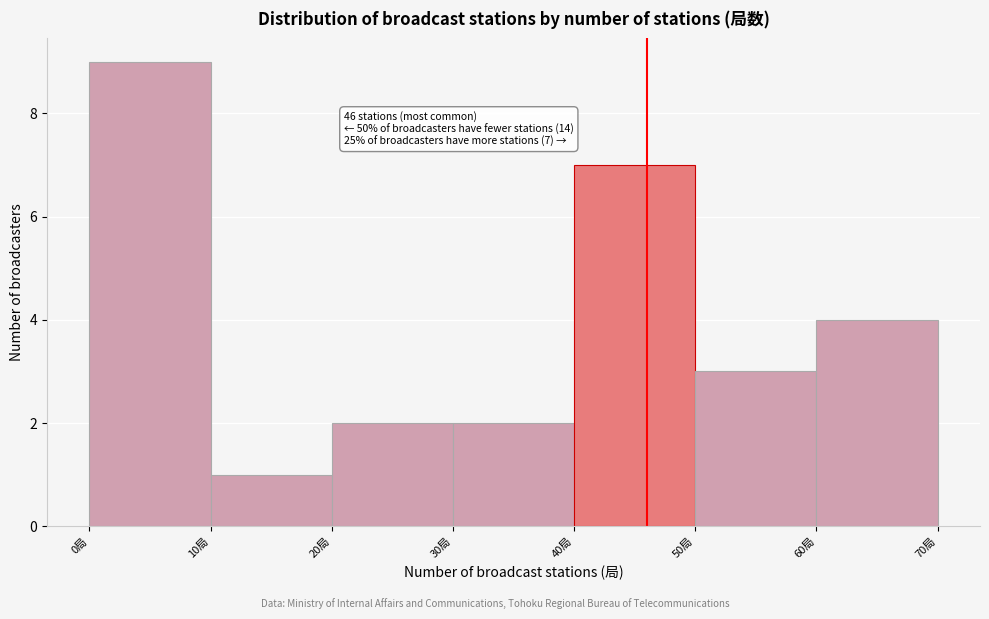

Over which range of the x-axis is the bar tallest?

0 to 10